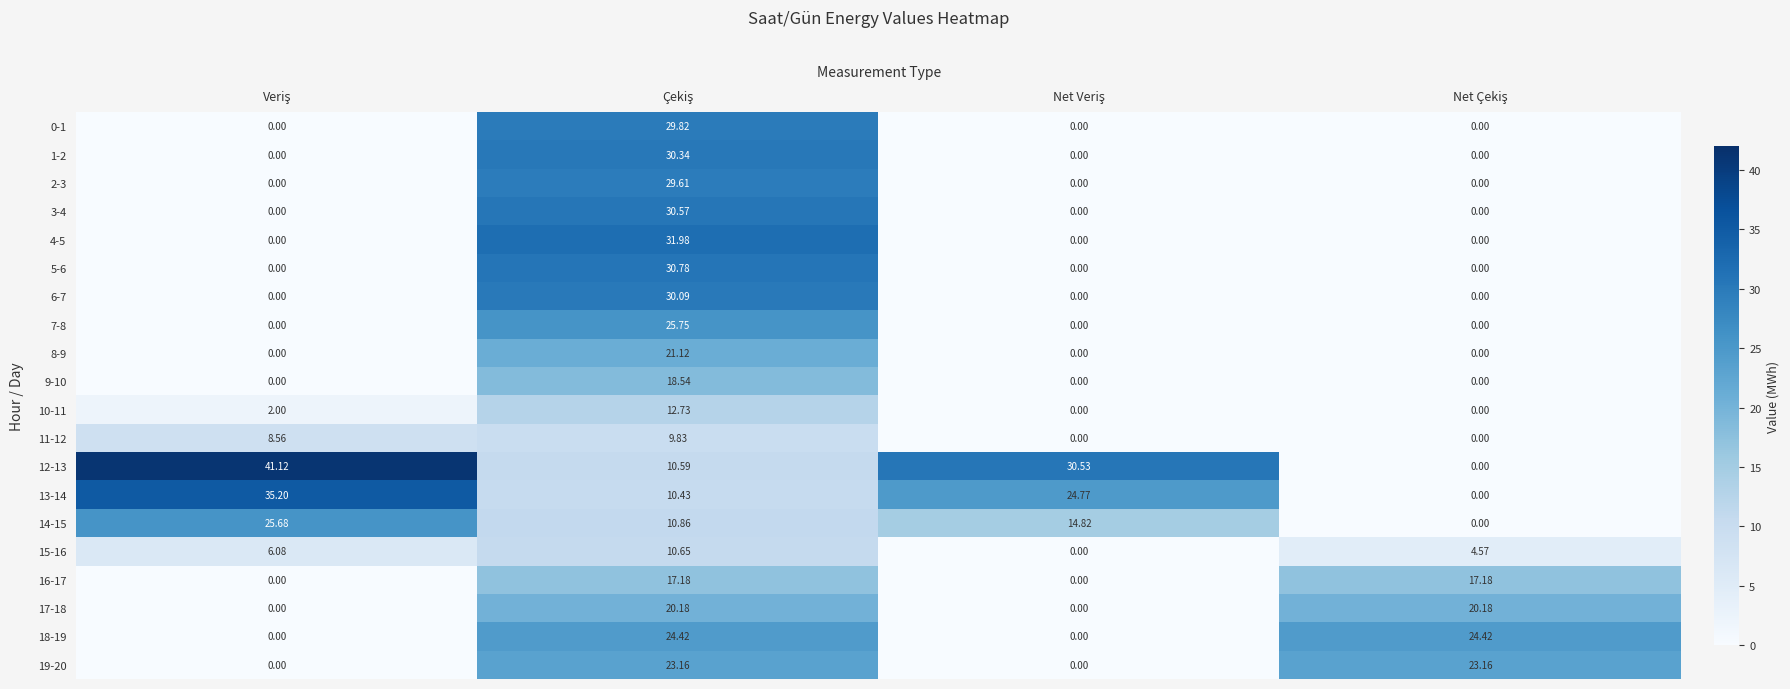

How many data points in 9-10 are above 0?

1